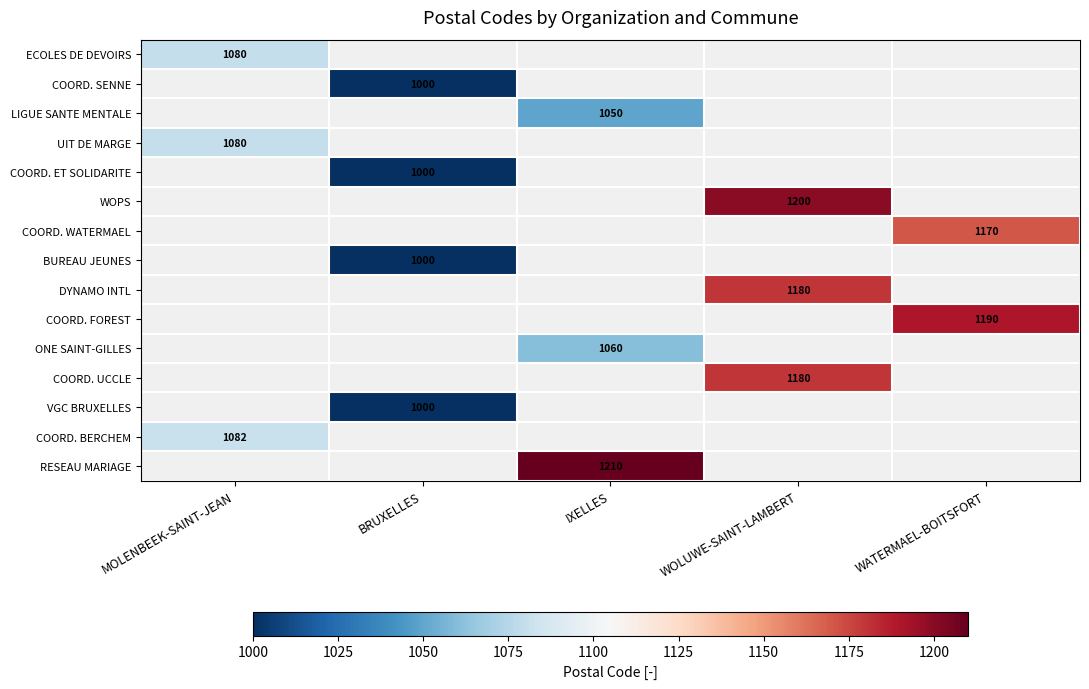

What is the greatest value displayed?

1210.0